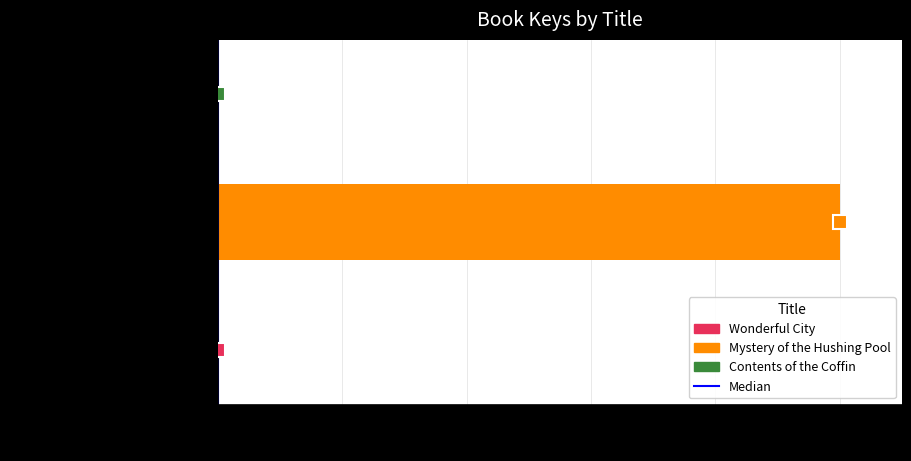

What is the difference between the values at Mystery of the Hushing Pool and Contents of the Coffin?

1.0